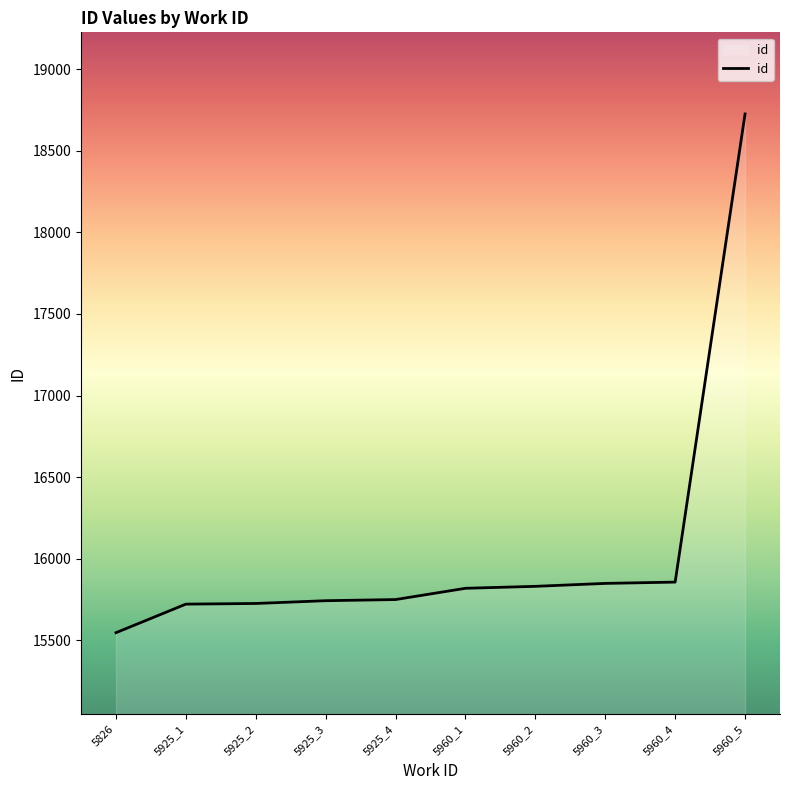

Is it true that the value at 5960_3 is 27848?

False